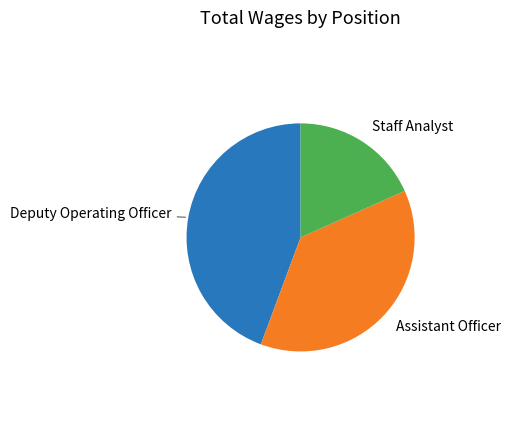

Is there any slice that represents more than half of the pie?

No